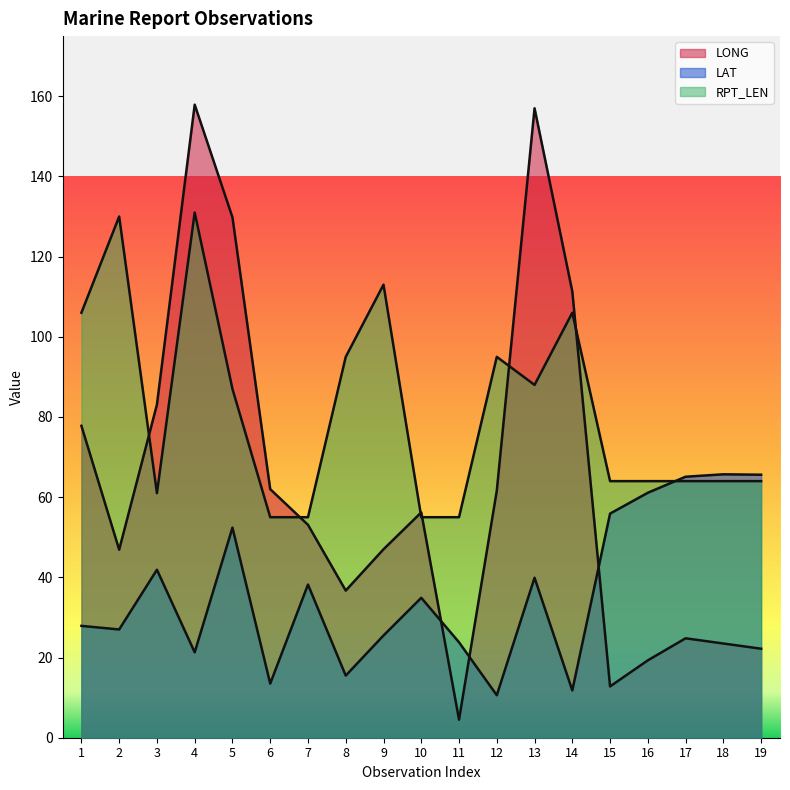

Reading right to left, transcribe all the data shown in this chart.

LONG: 19=22.2	18=23.5	17=24.8	16=19.3	15=12.8	14=111.3	13=157.0	12=61.6	11=4.5	10=56.2	9=47.0	8=36.7	7=53.1	6=62.0	5=129.8	4=157.9	3=83.1	2=46.9	1=77.8
LAT: 19=65.6	18=65.7	17=65.1	16=61.1	15=55.9	14=11.8	13=39.9	12=10.6	11=23.8	10=34.9	9=25.5	8=15.5	7=38.2	6=13.5	5=52.4	4=21.3	3=41.9	2=27.0	1=27.9
RPT_LEN: 19=64.0	18=64.0	17=64.0	16=64.0	15=64.0	14=106.0	13=88.0	12=95.0	11=55.0	10=55.0	9=113.0	8=95.0	7=55.0	6=55.0	5=87.0	4=131.0	3=61.0	2=130.0	1=106.0